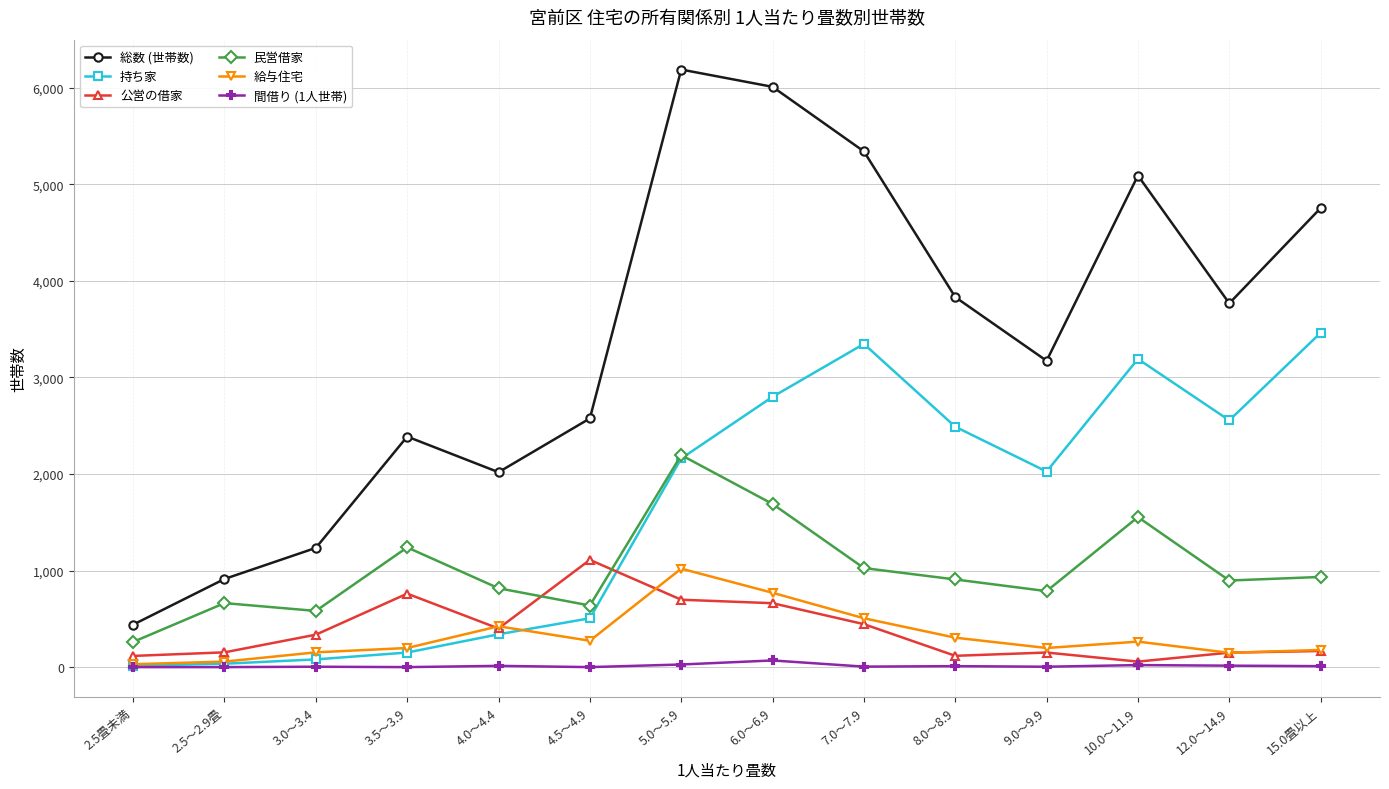

At which category does 総数 (世帯数) reach its first local valley?

4.0～4.4